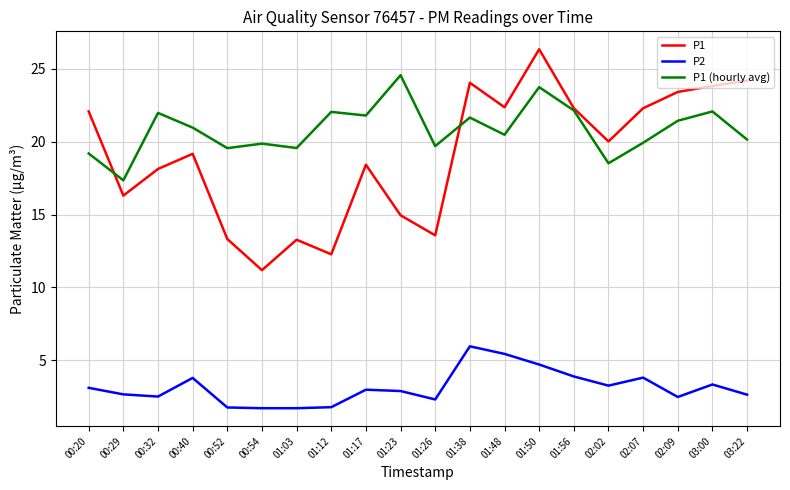

True or false: P2 and P1 intersect in this chart.

False